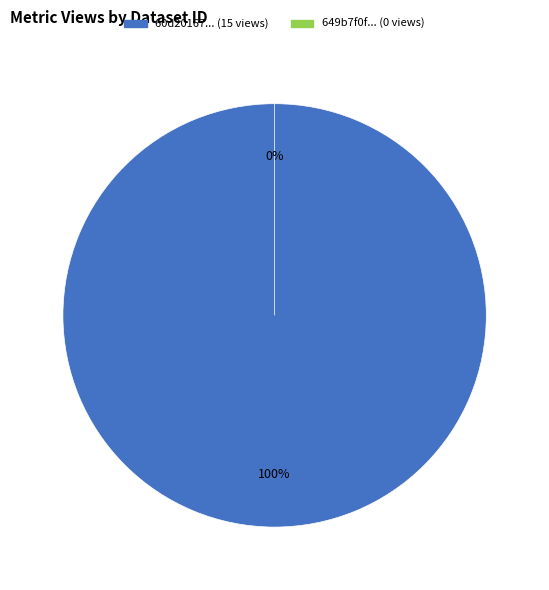

Is the sum of 60d201670781901deb63324c and 649b7f0f078190f8a2e7718f greater than half?

Yes